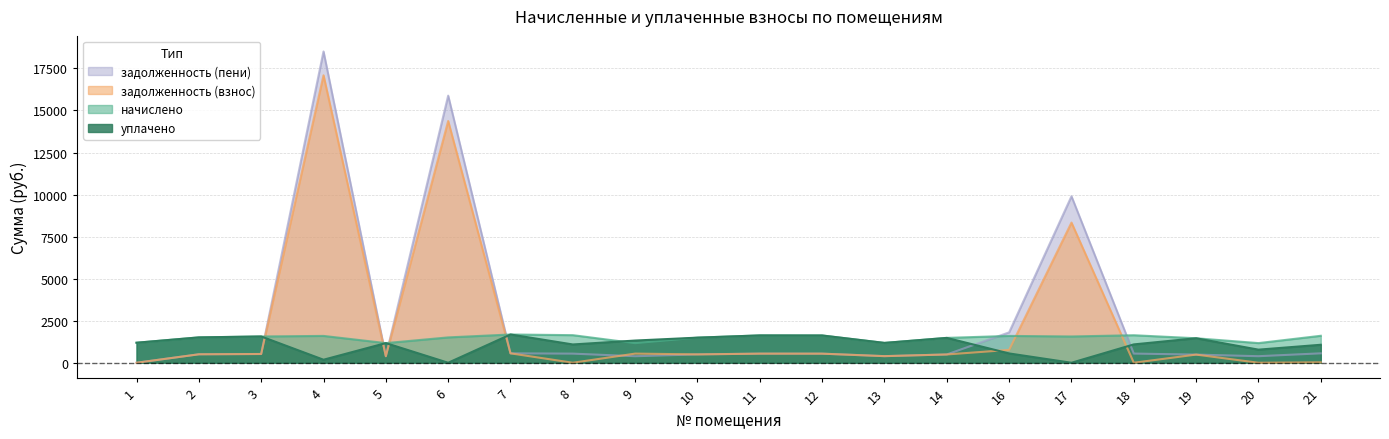

In задолженность (взнос), how many points are lower than both neighbors (excluding endpoints)?

6